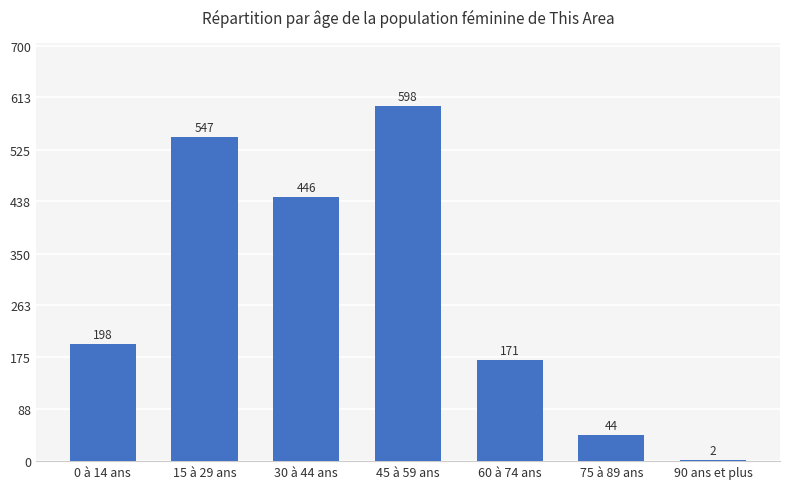

The chart shows a value of 244 at 60 à 74 ans. True or false?

False